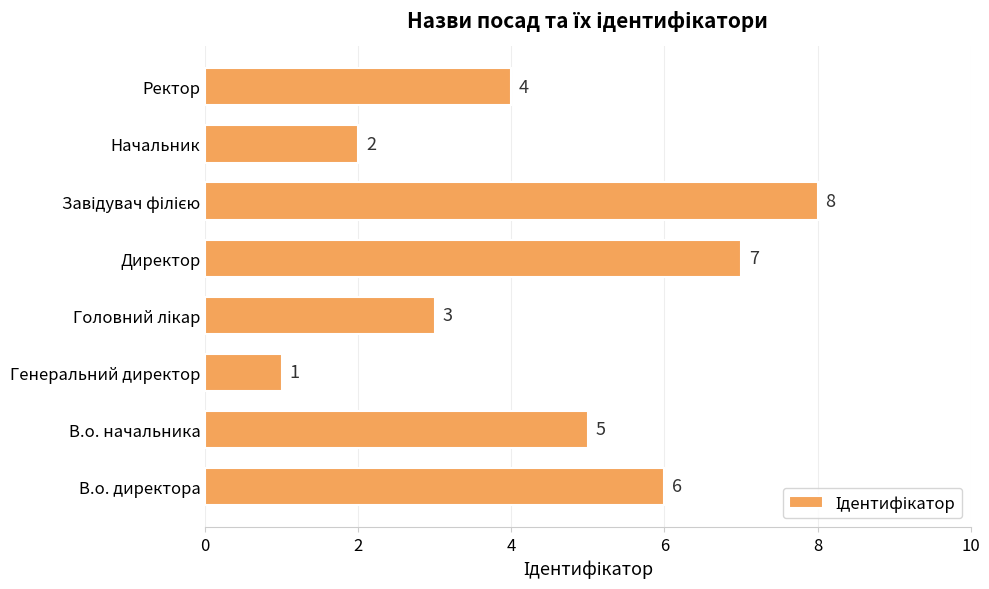

How many bars are there in total?

8